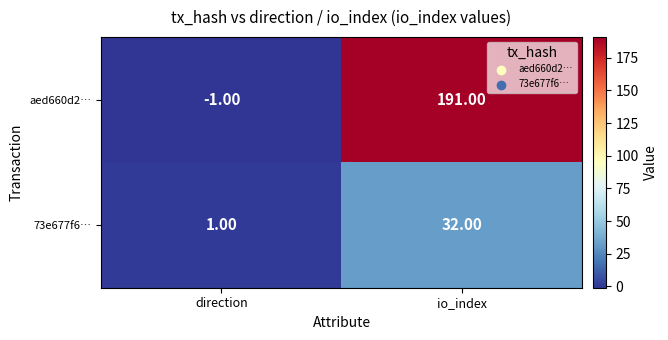

What is the sum of all 73e677f6… values?

33